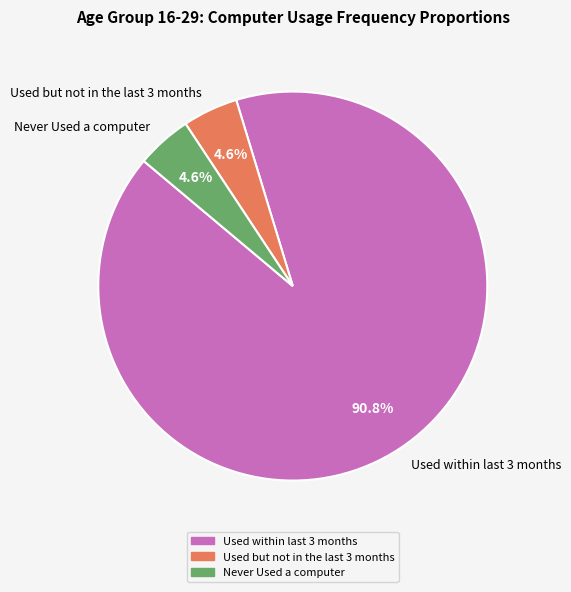

Is there a majority slice in this chart?

Yes